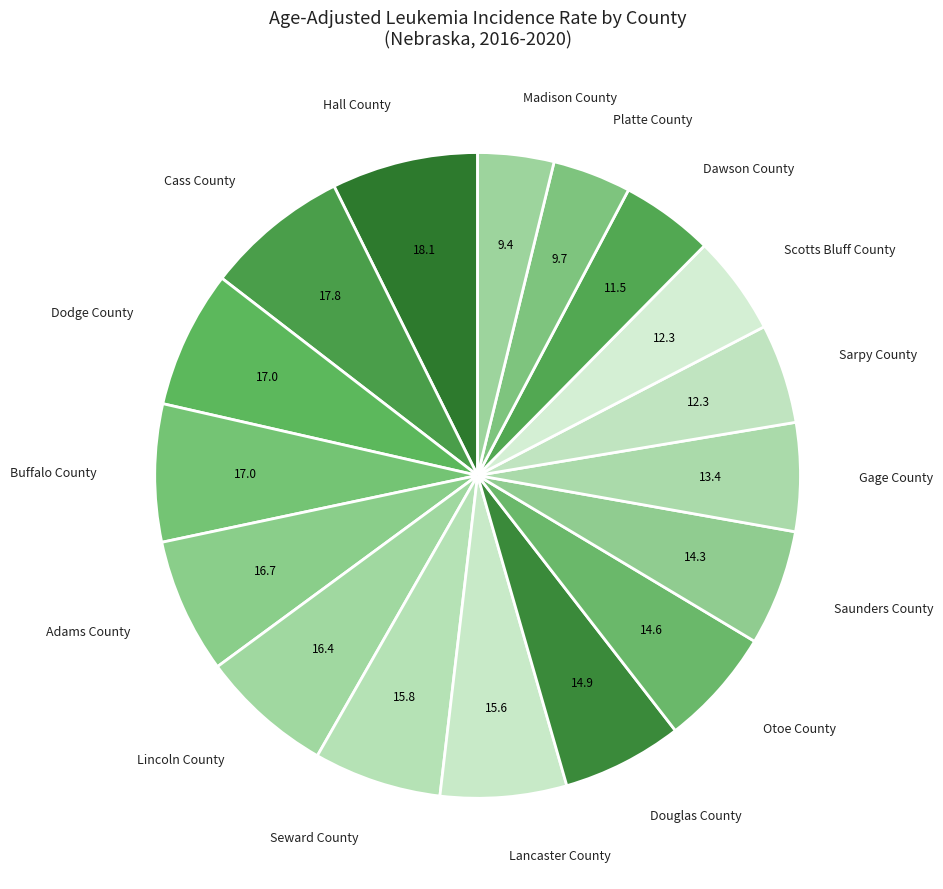

How many segments does this pie chart have?

17